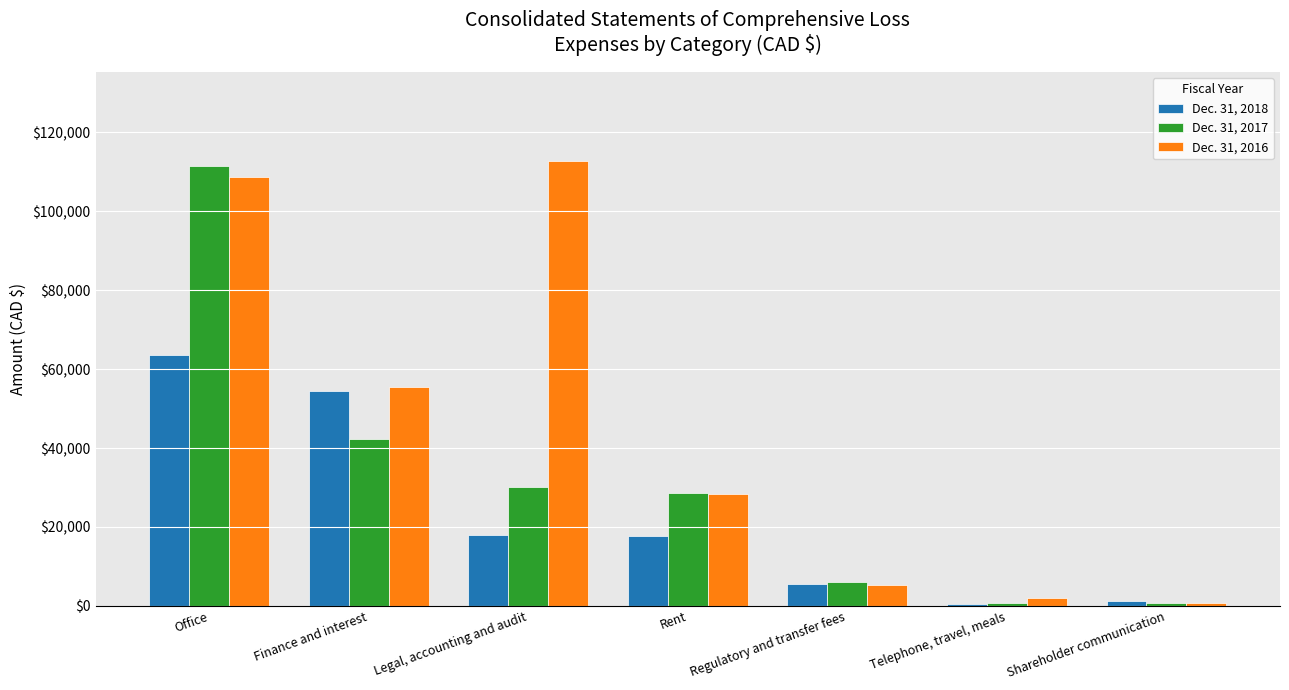

Which label corresponds to the largest value in the chart?

Legal, accounting and audit